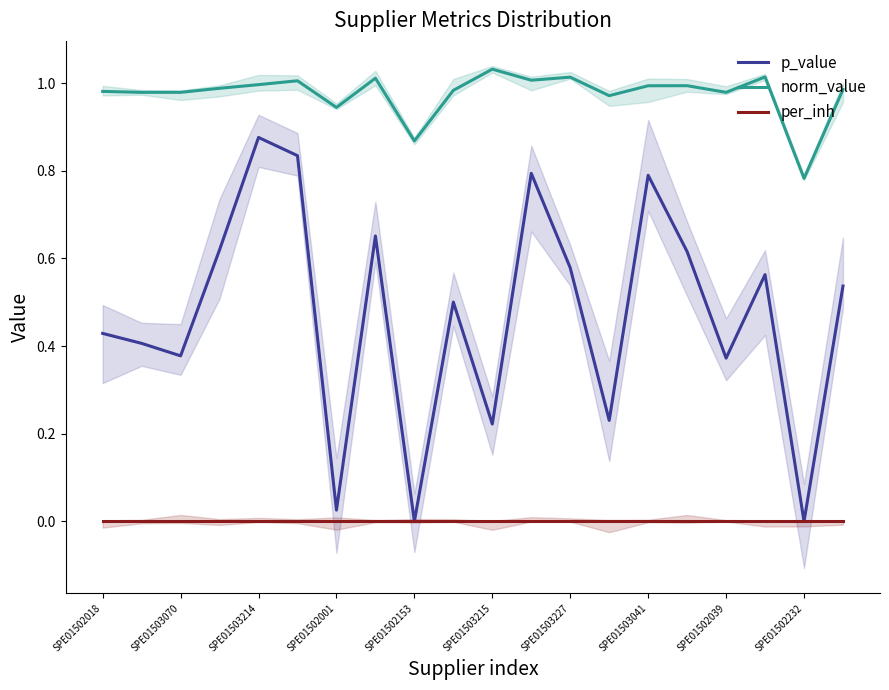

What is the greatest value displayed?

1.0